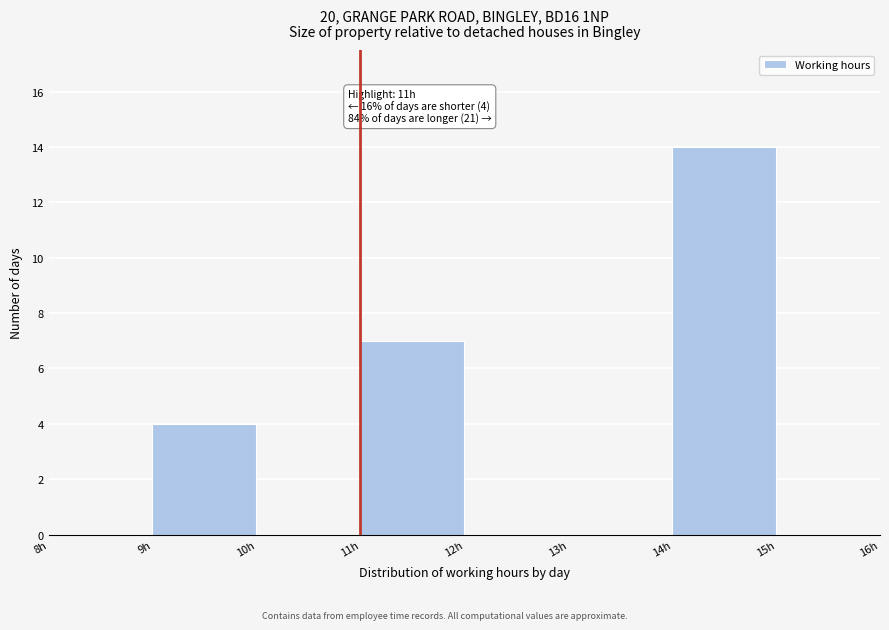

Which range on the x-axis has the tallest bar?

14 to 15